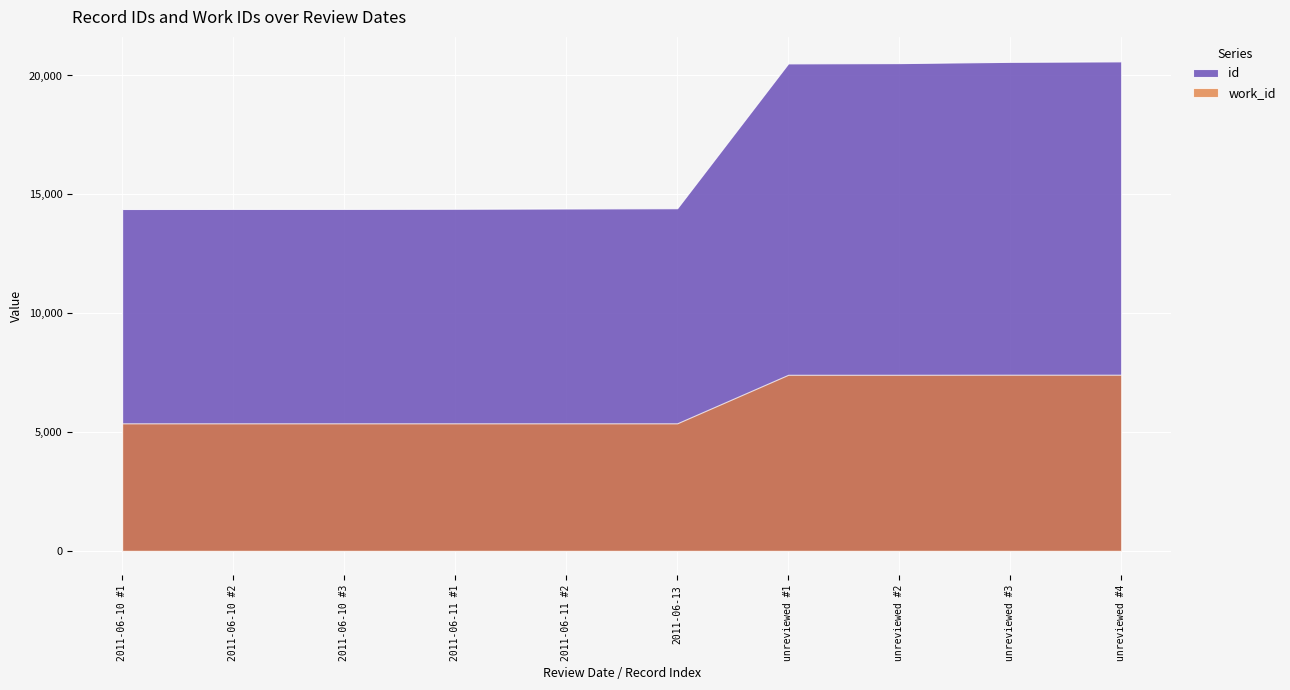

What is the spread (max minus min) of values at 2011-06-10?

9017